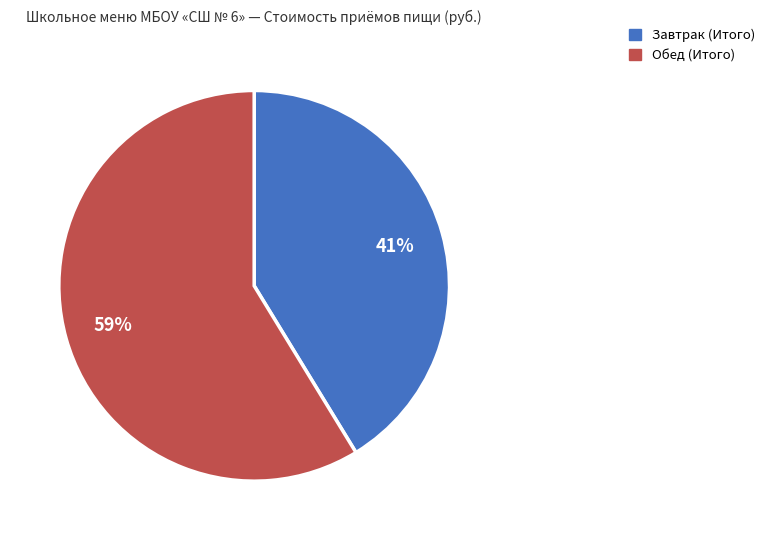

Is Обед (Итого) the majority of the pie?

Yes